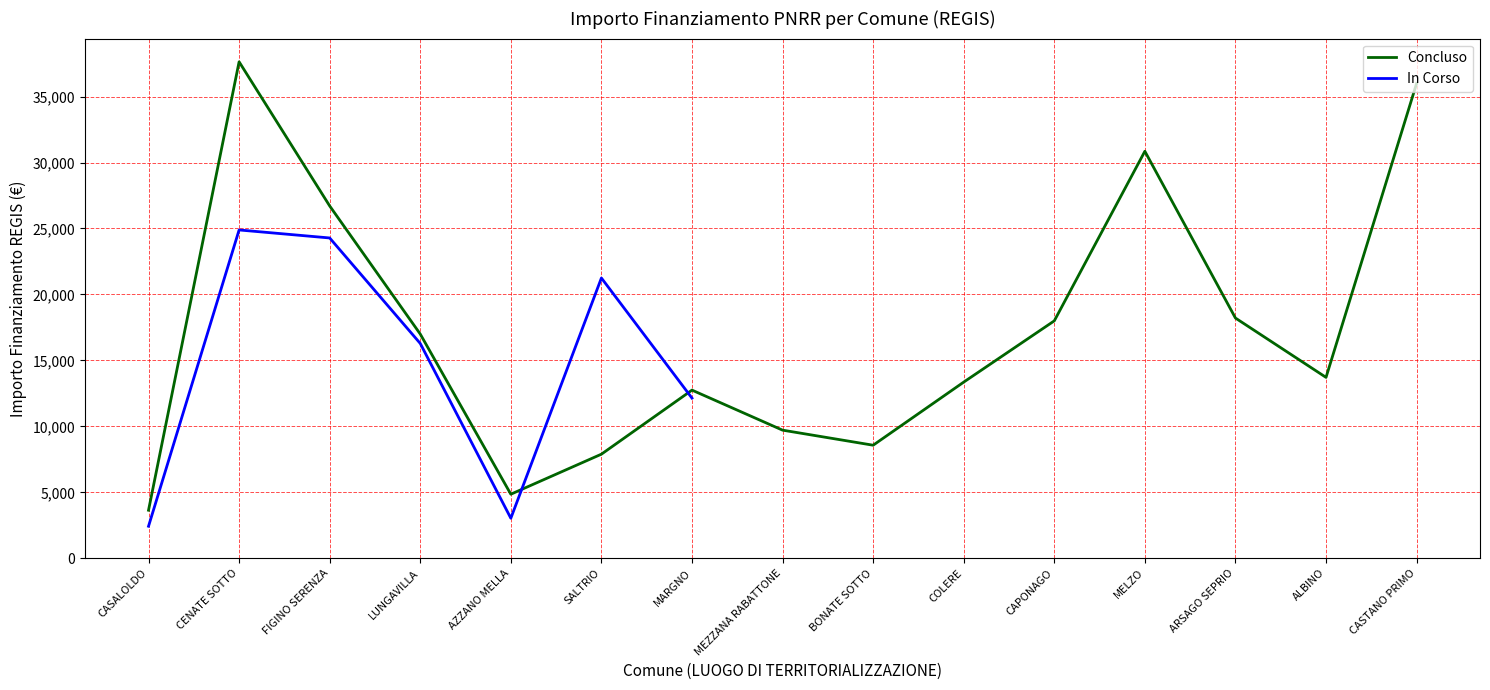

At which category does the data reach its first local valley?

AZZANO MELLA